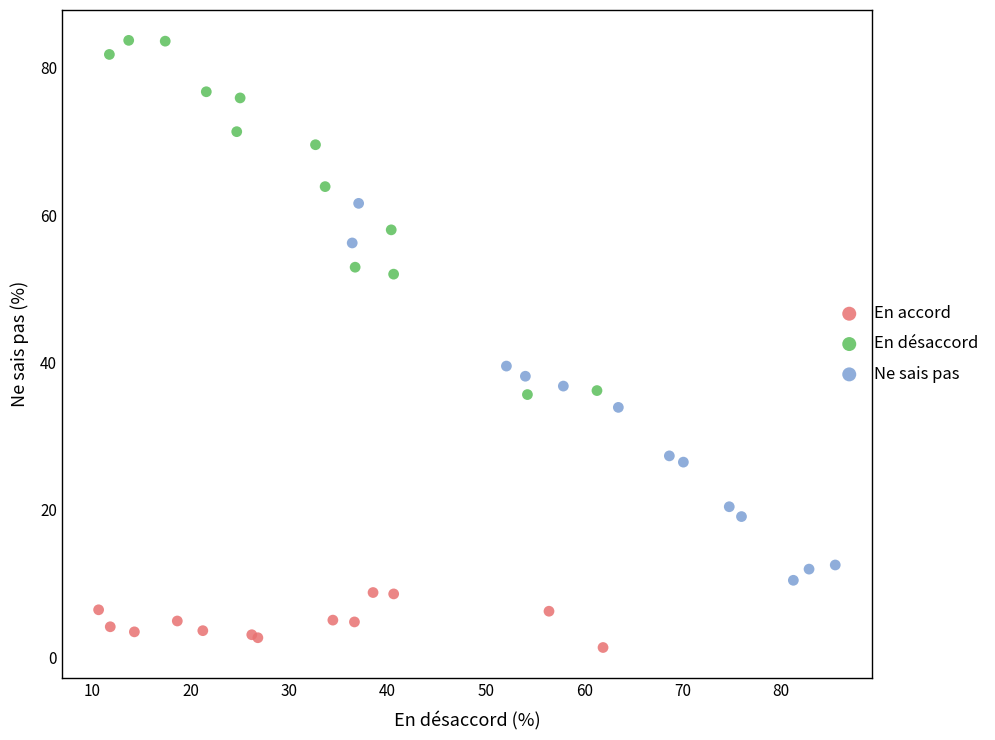

Which series has the widest spread of Y values?

Ne sais pas